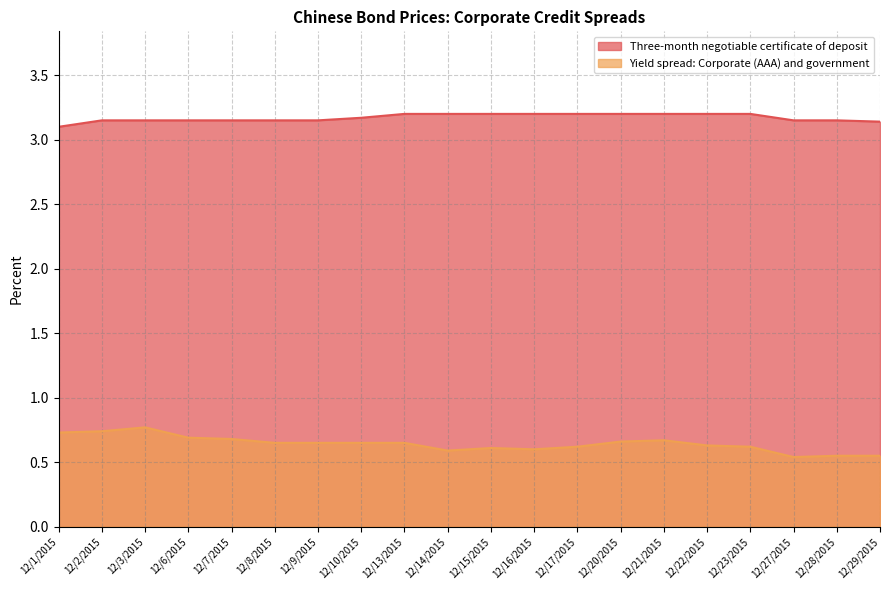

At which label does Three-month negotiable certificate of deposit reach its peak?

12/13/2015